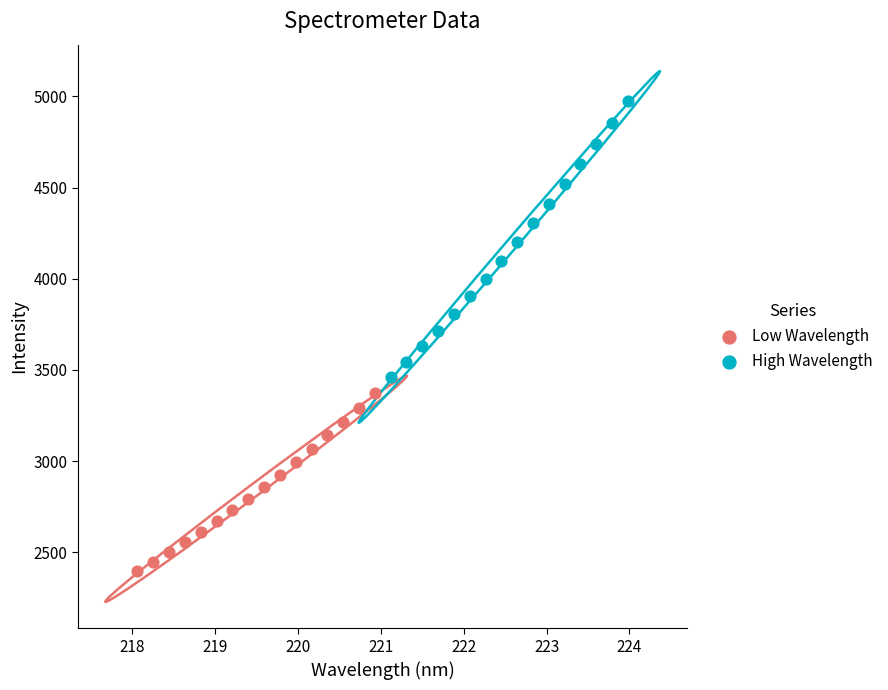

Which series has the largest Y range (max minus min)?

High Wavelength